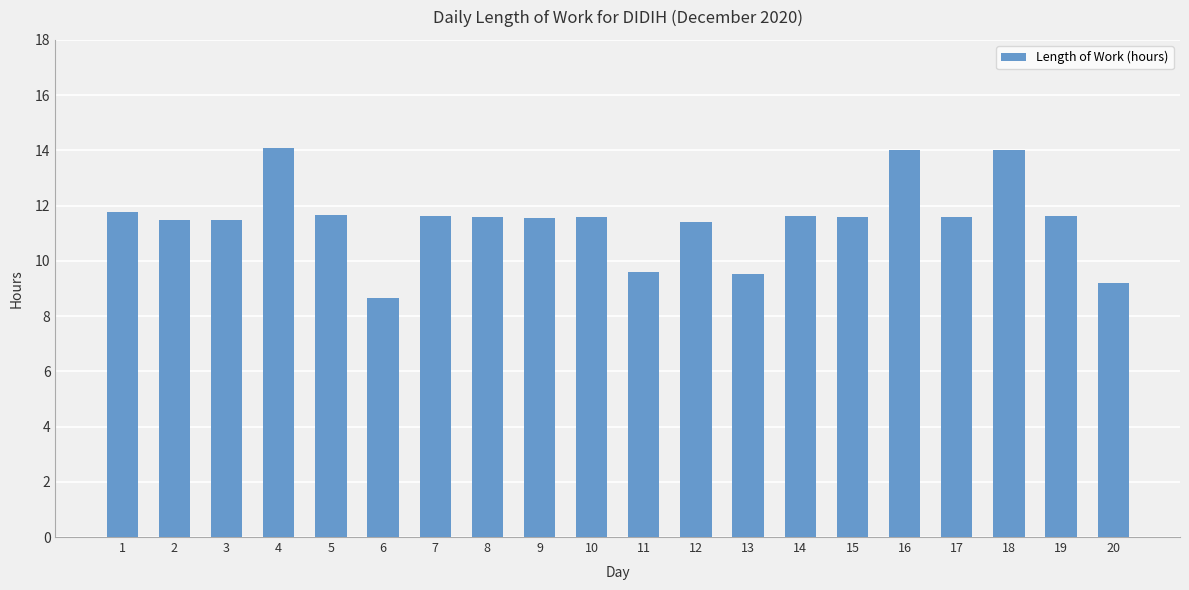

What is the ratio of the value at 19 to the value at 3?

1.0